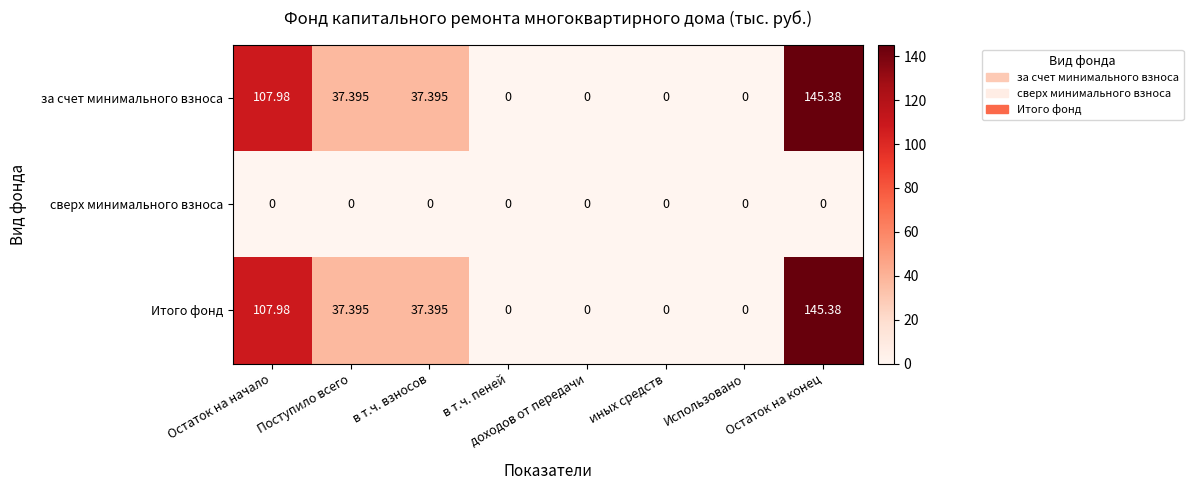

What is the total value across all series at Поступило всего?

74.8